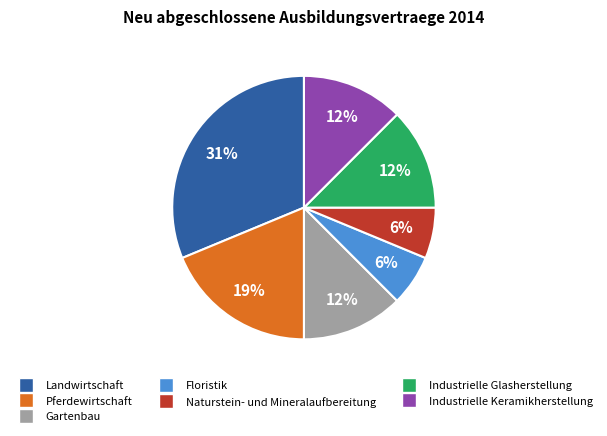

Is there a majority slice in this chart?

No